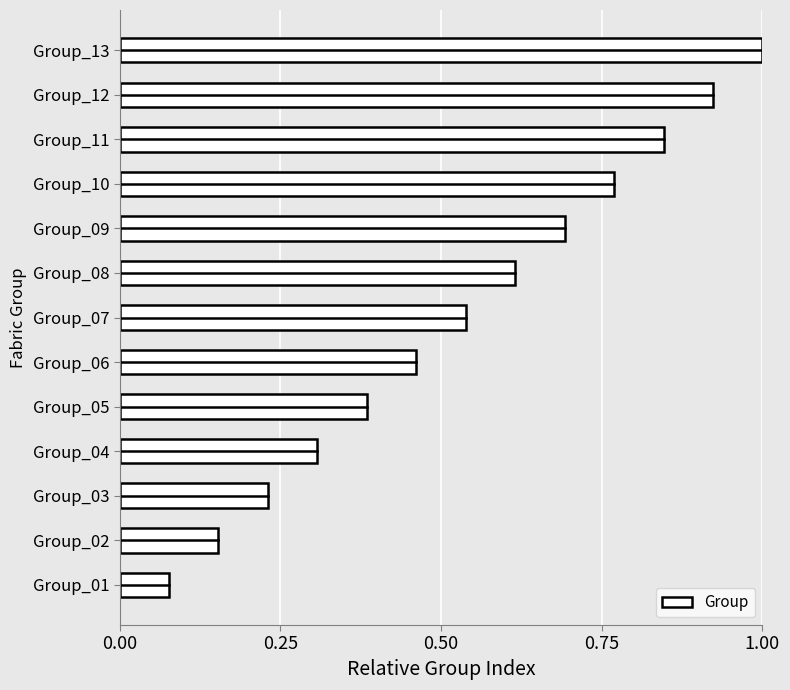

Count the number of data series in this chart.

1